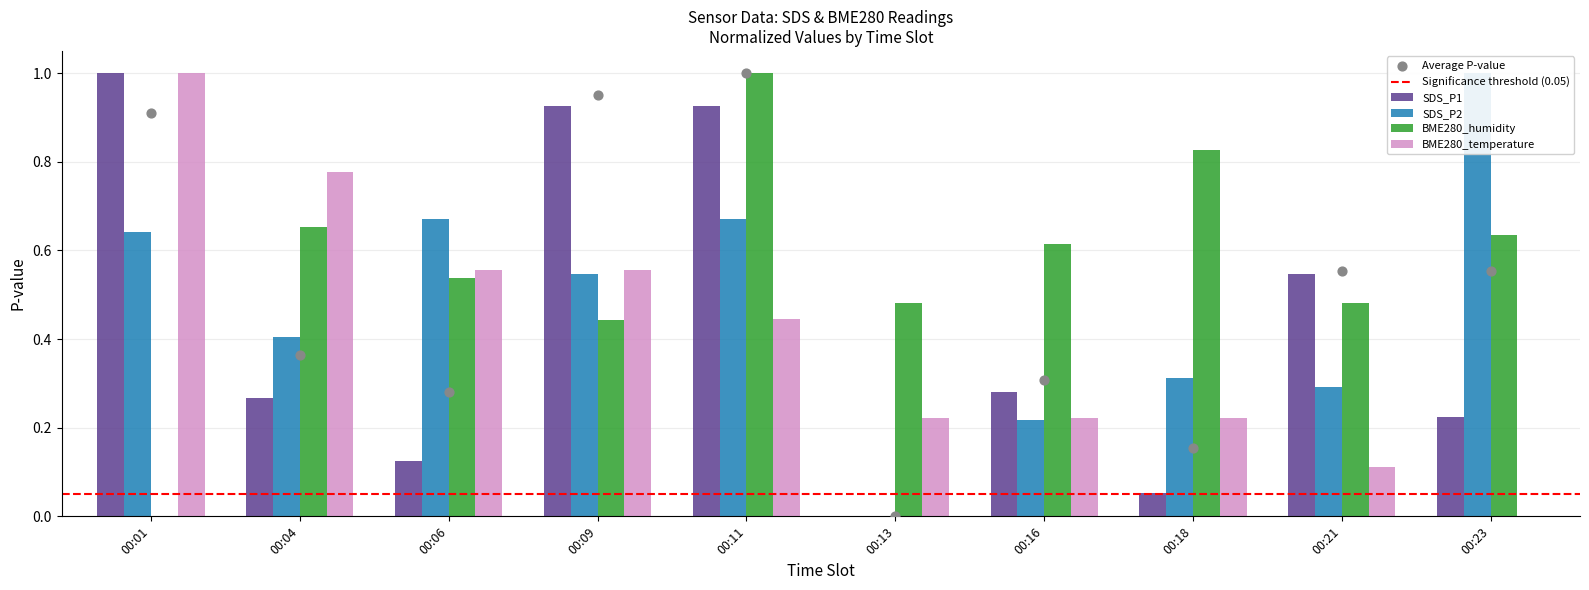

At which category is the sum across all series the highest?

00:11